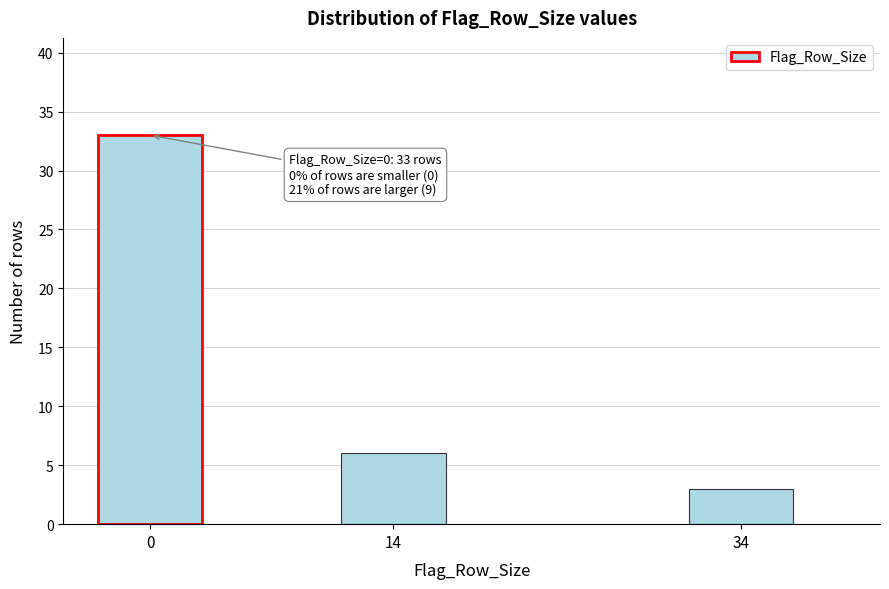

Reading right to left, transcribe all the data shown in this chart.

3	6	33